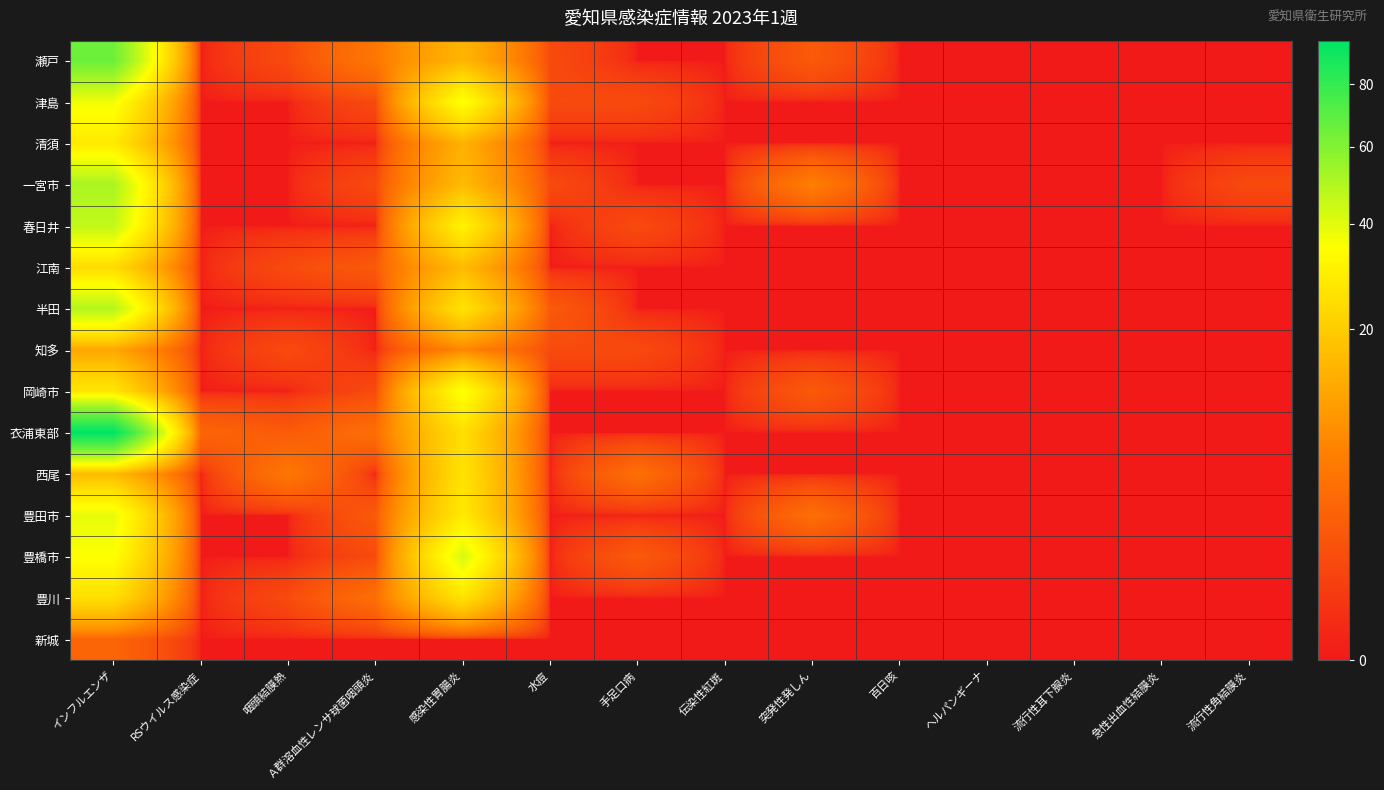

Which series has the widest spread of values?

衣浦東部